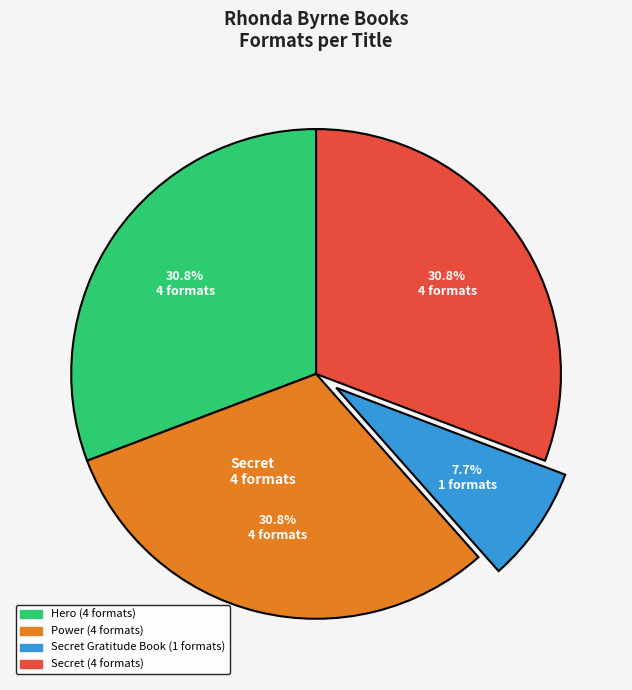

To the nearest percent, what is the average slice percentage?

25%